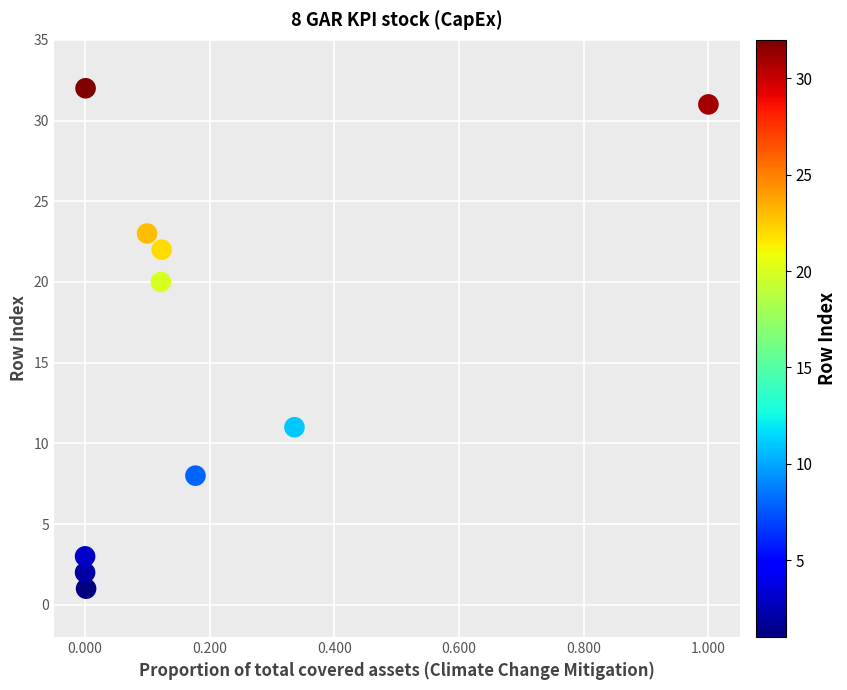

What Y value in the scatter plot is closest to 16?

20